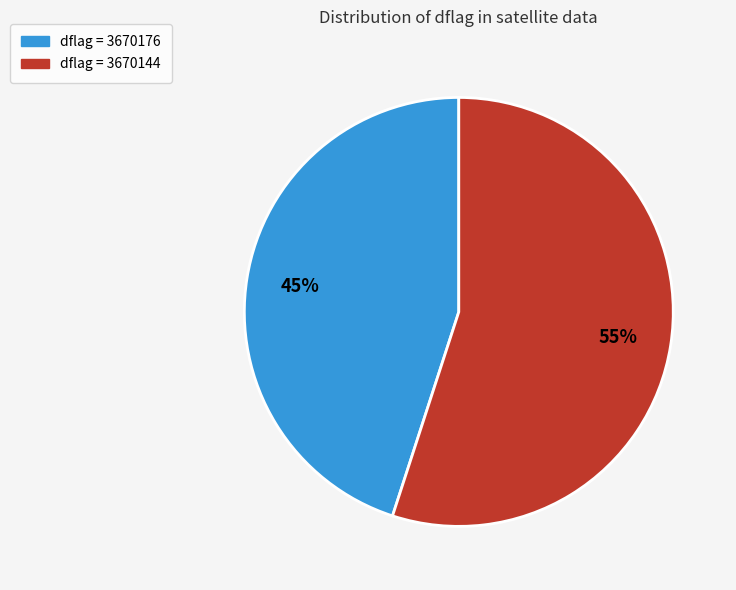

To the nearest percent, what is the difference between the largest and smallest slice percentages?

10%